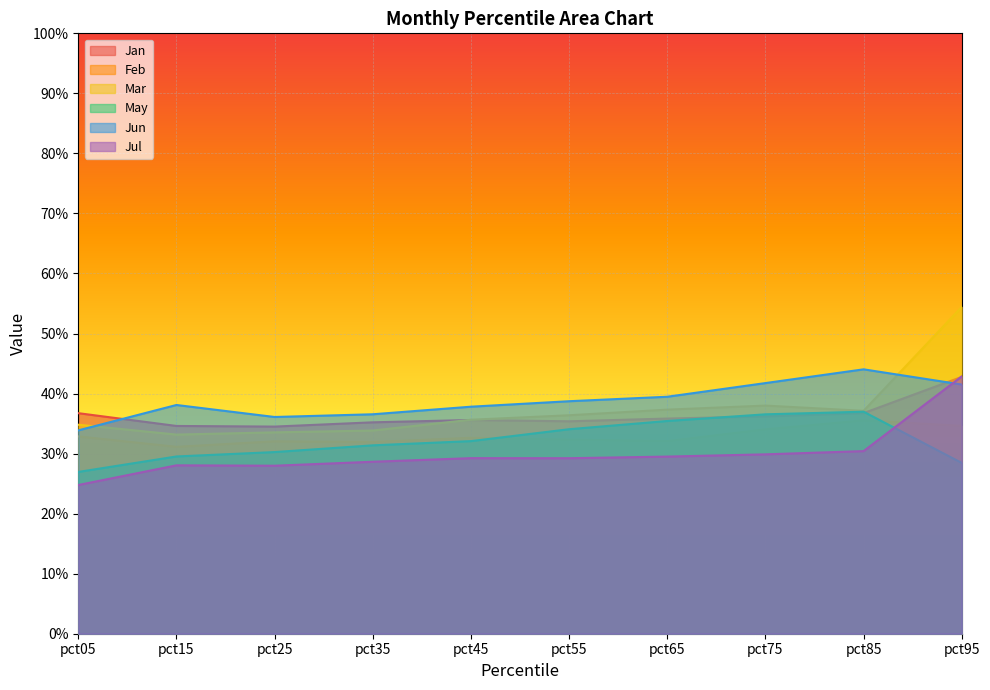

Rank the series at pct45 from lowest to highest value.

Jul, May, Feb, Jan, Mar, Jun